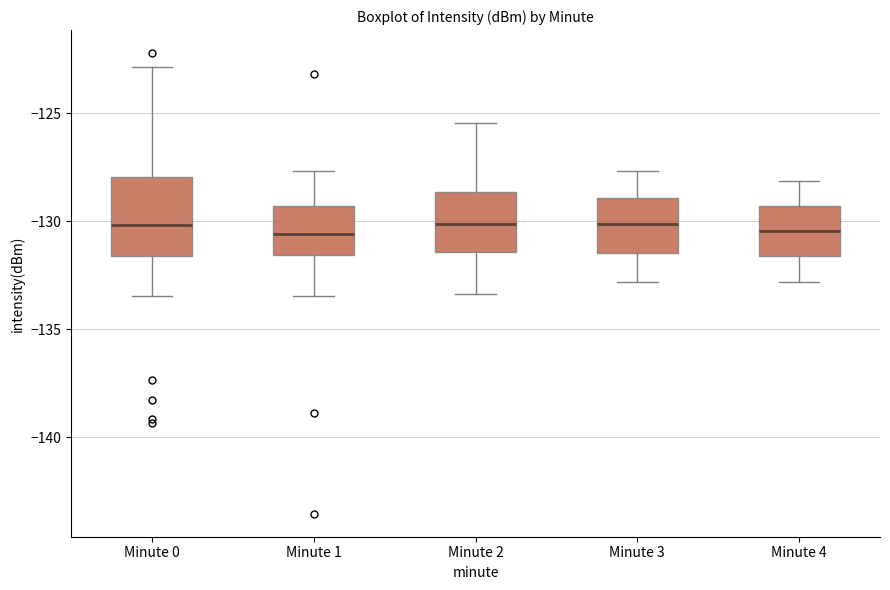

Reading left to right, read every box against the y-axis: the position of its median line, the range the box covers, and the ends of its whiskers. The values are not printed on the chart, so give them approximately, as read against the axis.

Minute 0: median -130.0, box -131.5 to -128.0, whiskers -133.5 to -123.0
Minute 1: median -130.5, box -131.5 to -129.5, whiskers -133.5 to -127.5
Minute 2: median -130.0, box -131.5 to -128.5, whiskers -133.5 to -125.5
Minute 3: median -130.0, box -131.5 to -129.0, whiskers -133.0 to -127.5
Minute 4: median -130.5, box -131.5 to -129.5, whiskers -133.0 to -128.0